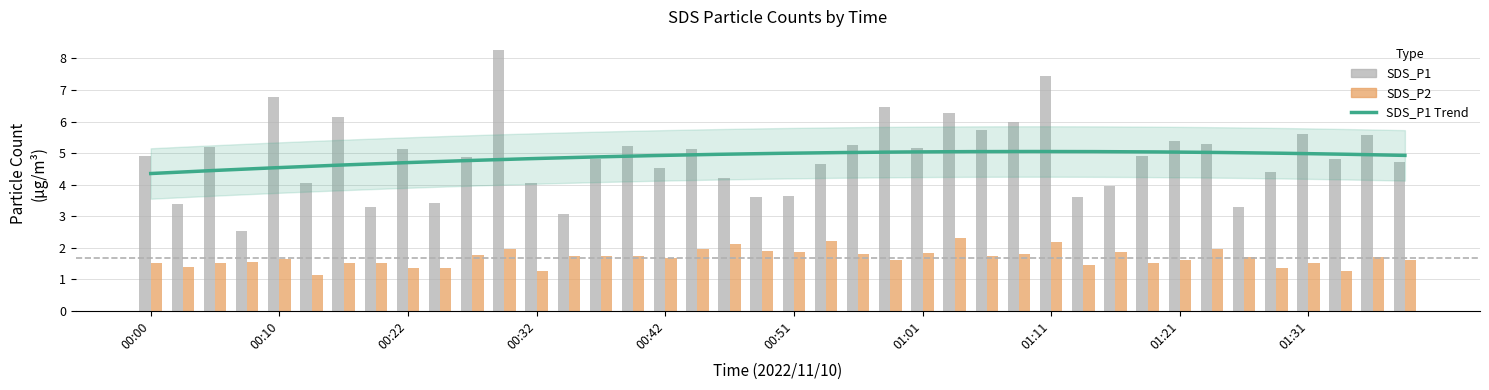

Is the value of SDS_P2 at 01:04 greater than the value of SDS_P1 at 00:12?

No